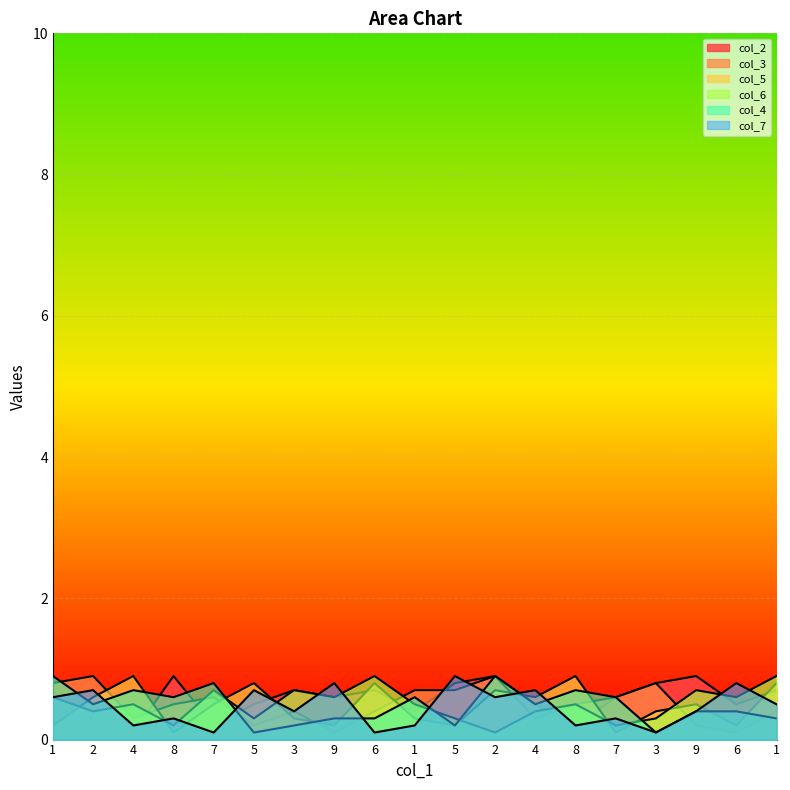

What is the maximum value shown in the chart?

0.9